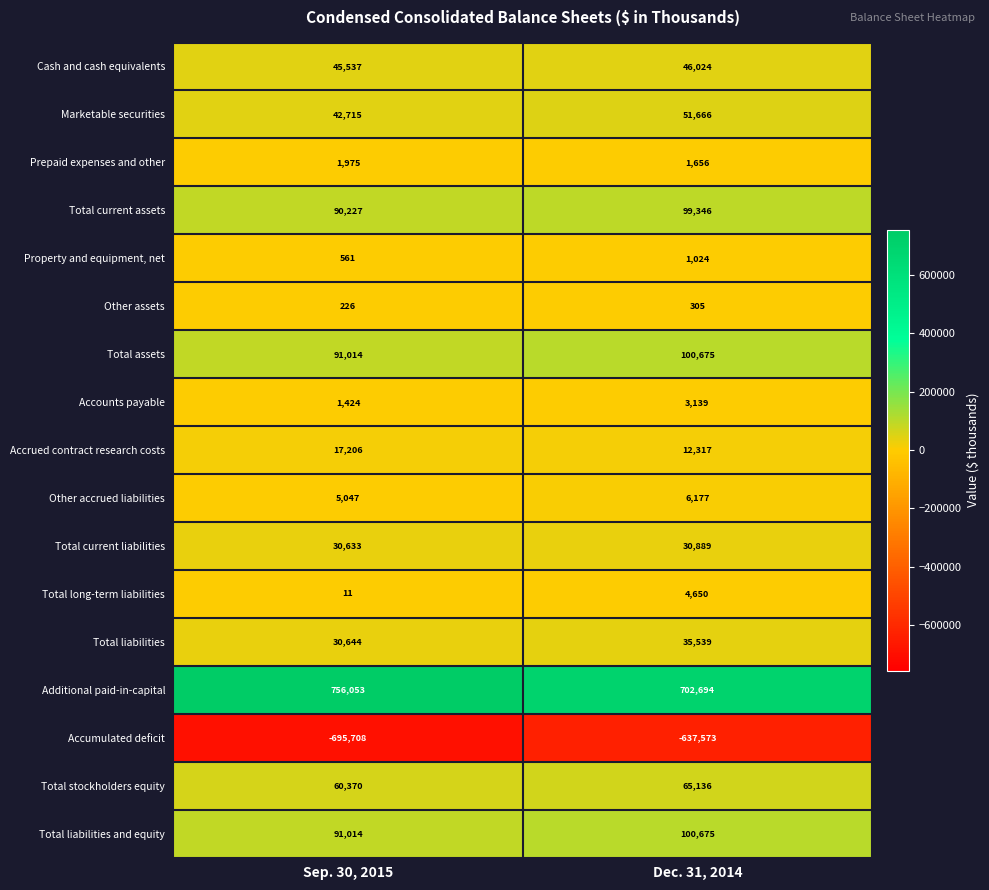

Read the Total liabilities and equity value at Sep. 30, 2015.

91014